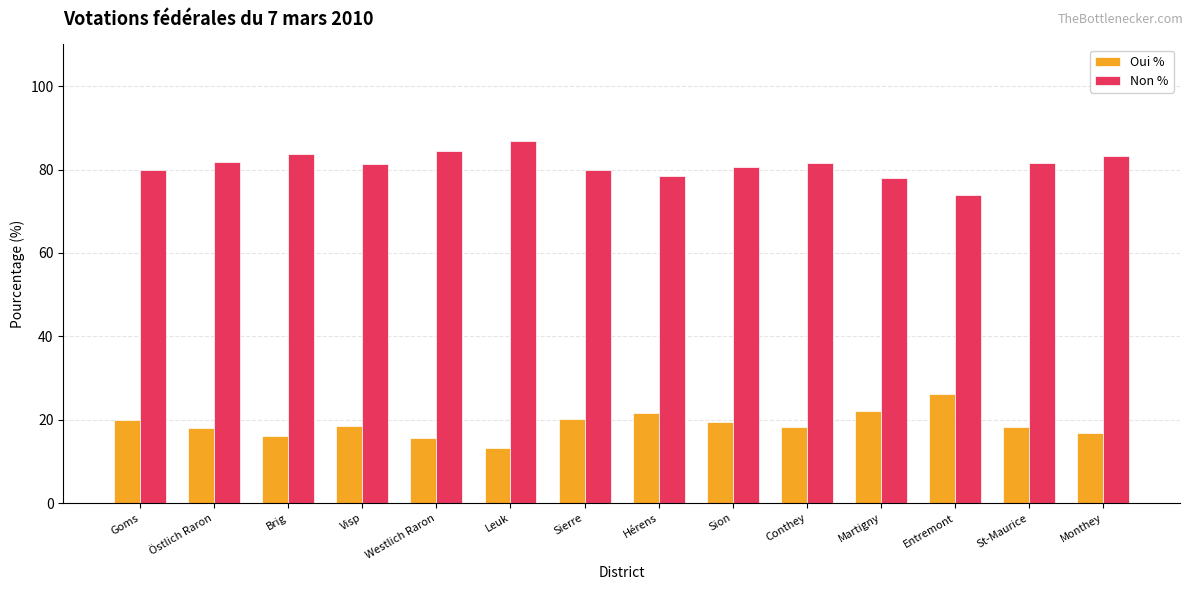

Is the value of Oui % at Visp greater than the value of Non % at Martigny?

No